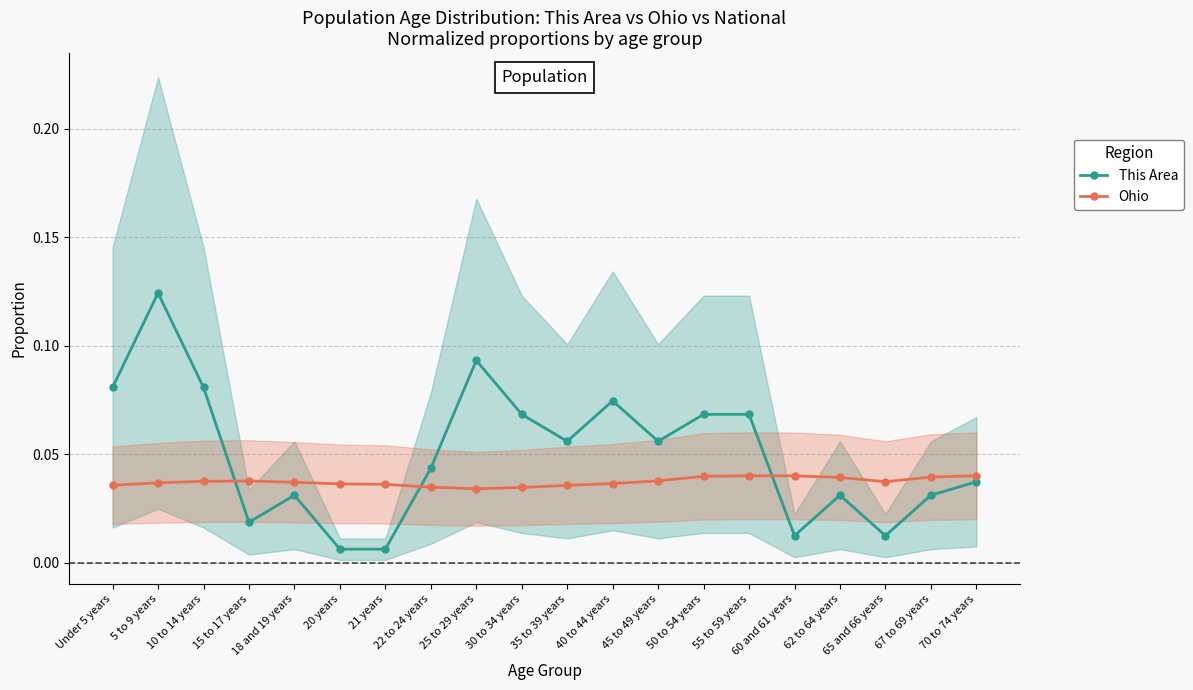

Which category has the highest value across all series?

5 to 9 years